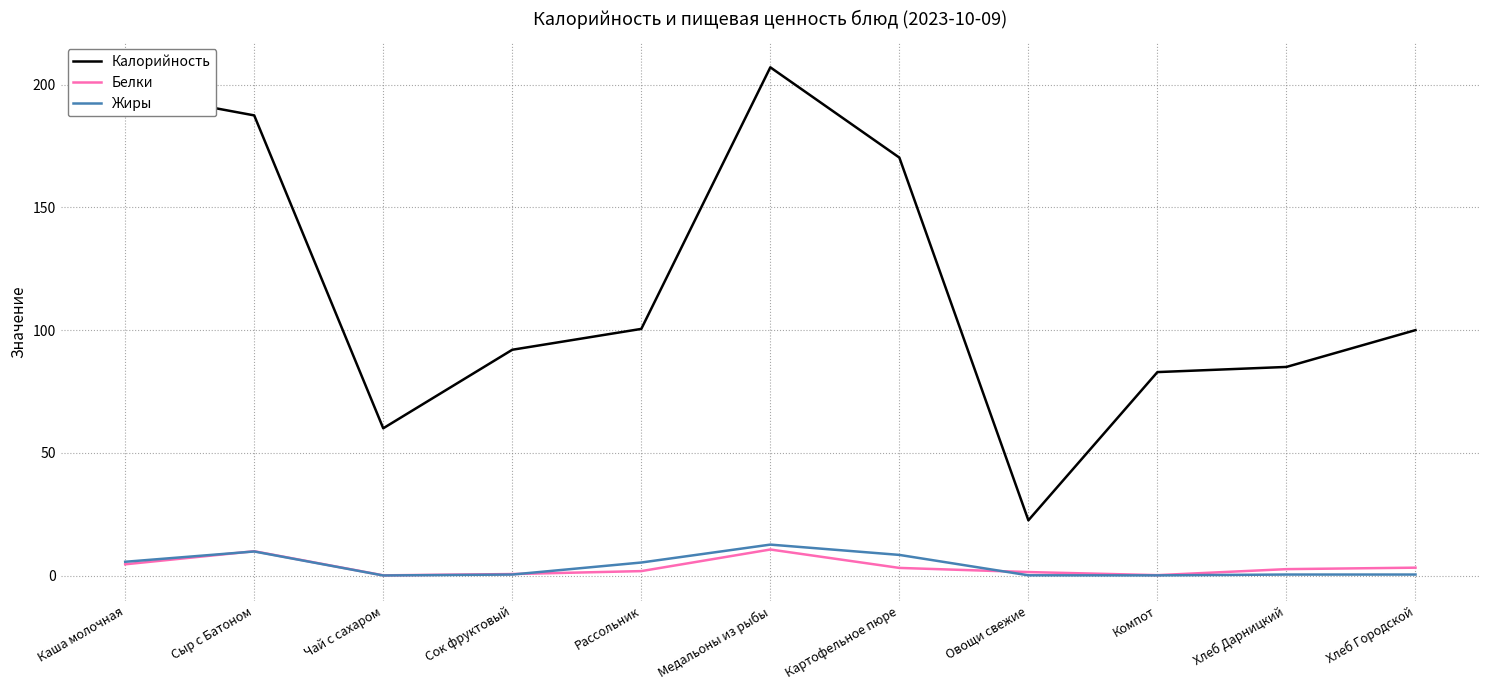

What is the spread (max minus min) of values at Картофельное пюре?

167.2